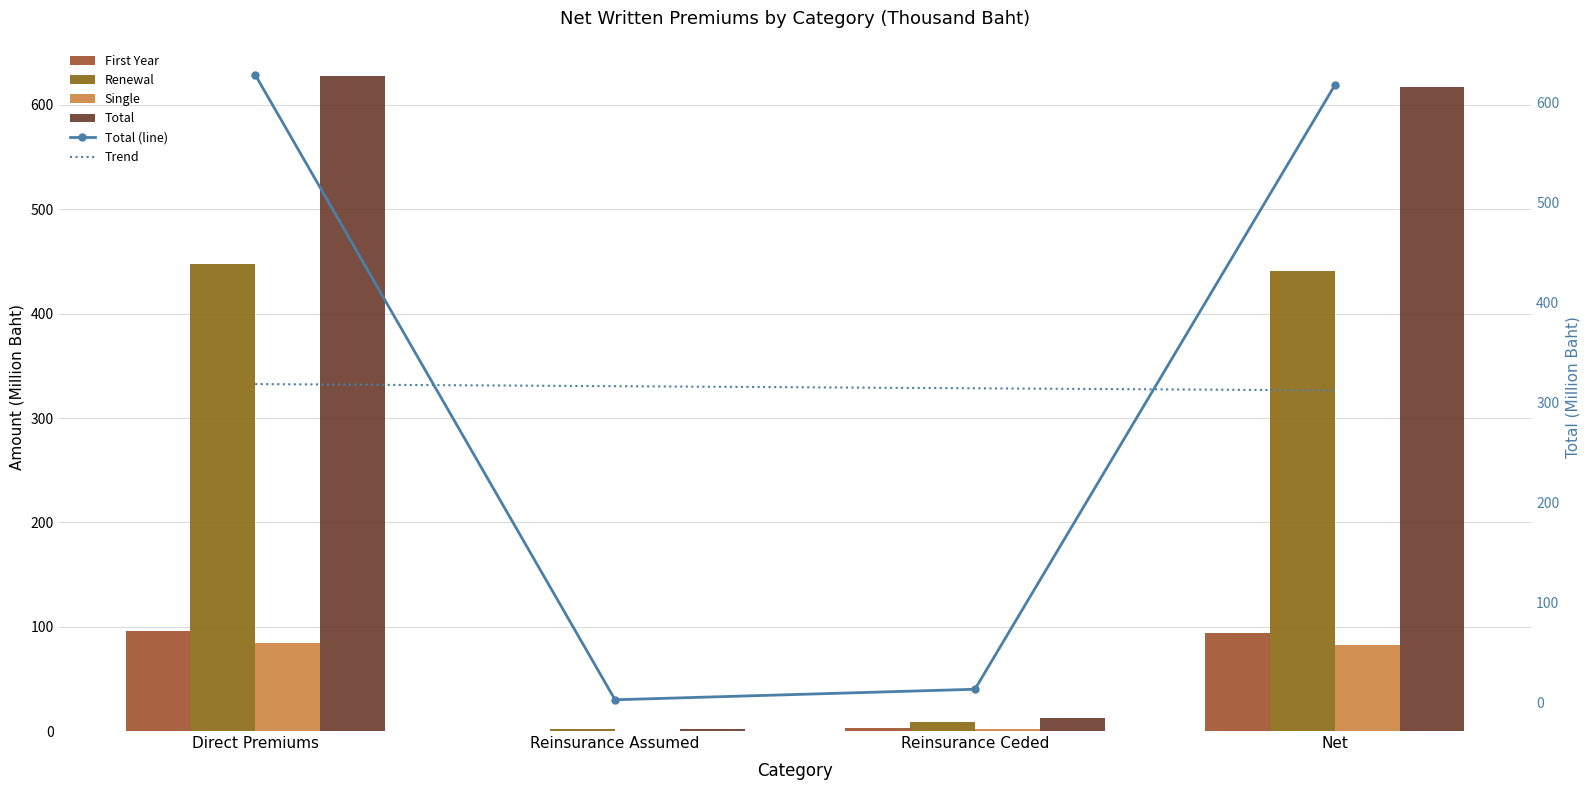

Rank the categories by Single value from highest to lowest.

Direct Premiums, Net, Reinsurance Ceded, Reinsurance Assumed